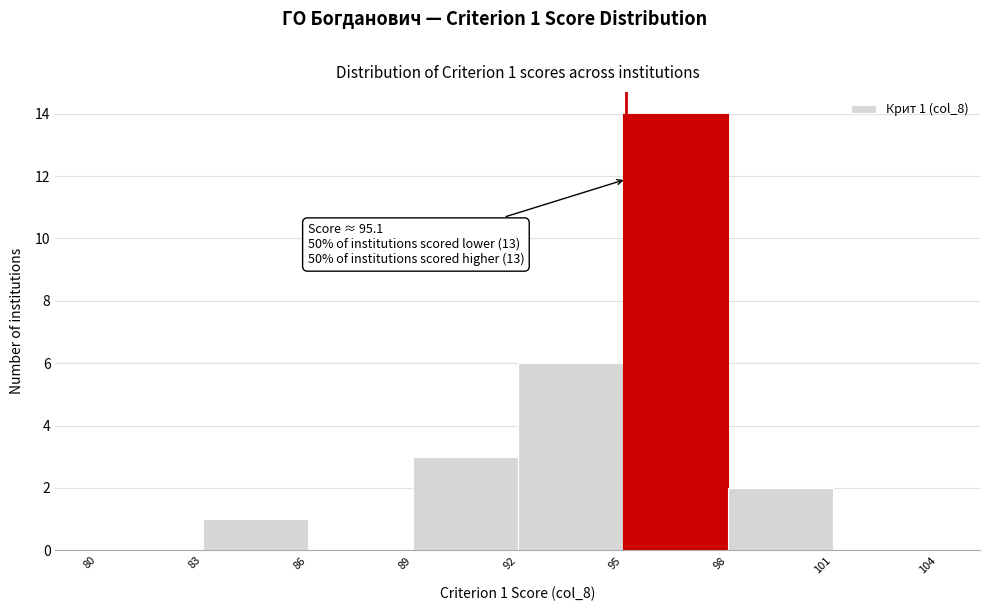

Which range on the x-axis has the tallest bar?

95 to 98